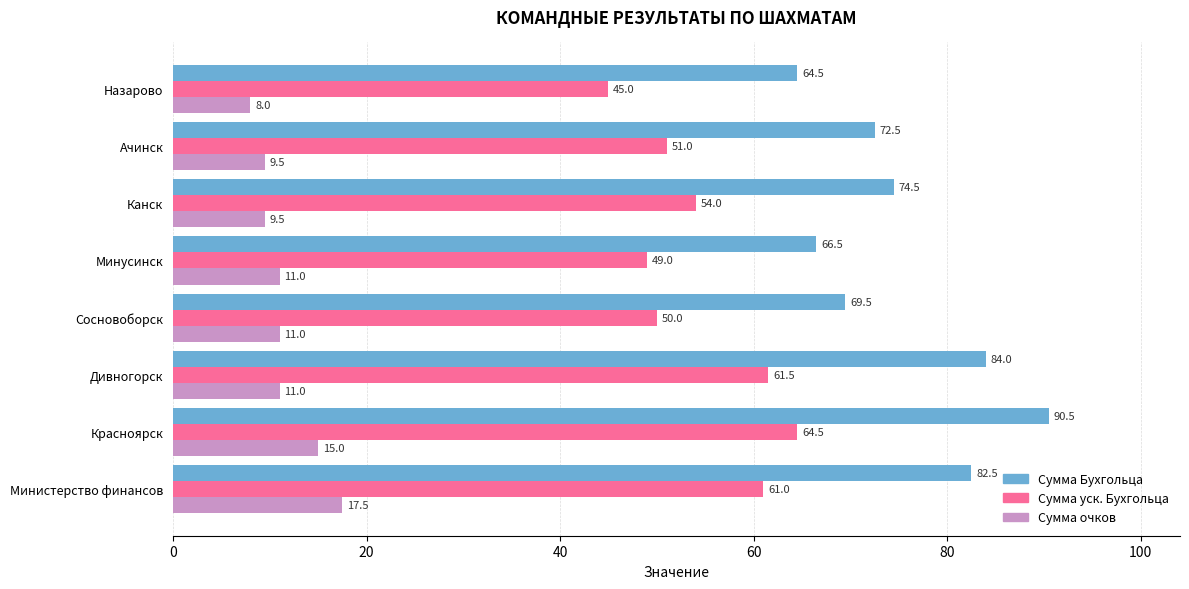

At how many categories does at least one series exceed 82?

3